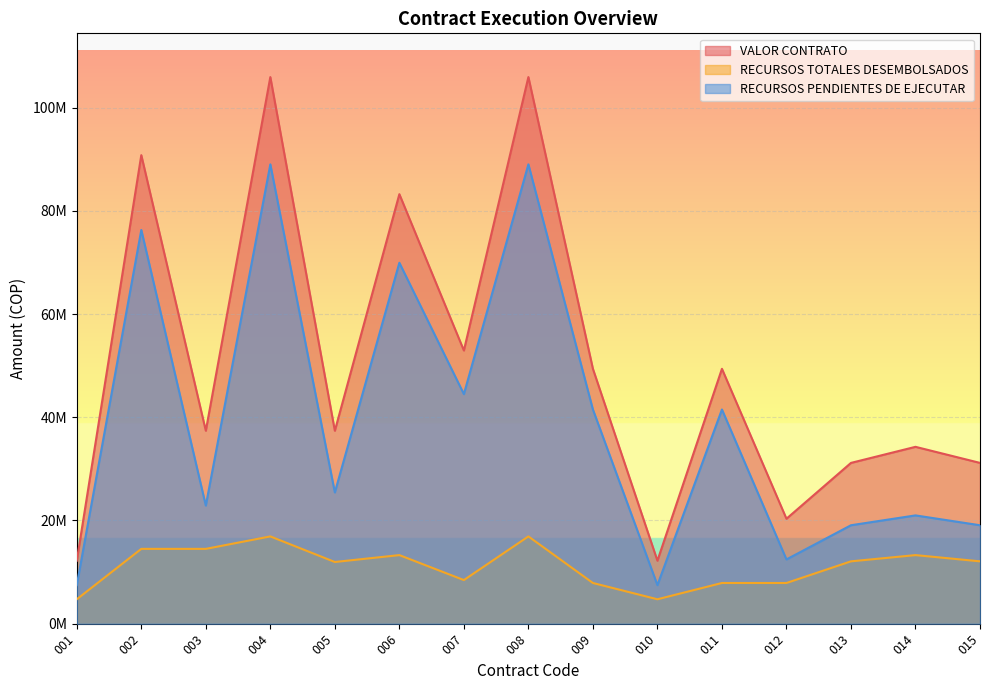

Which category has the lowest value in the VALOR CONTRATO series?

001